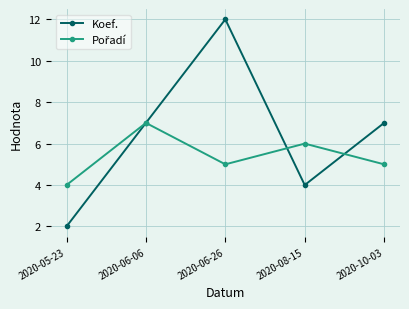

True or false: Koef. has more than 1 interior local peaks.

False